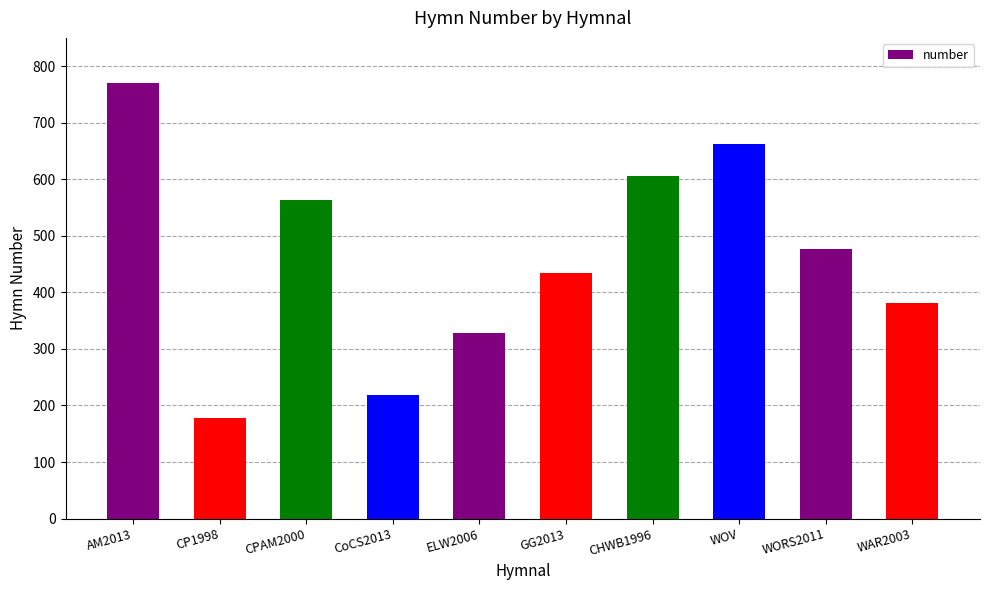

What is the average value?

462